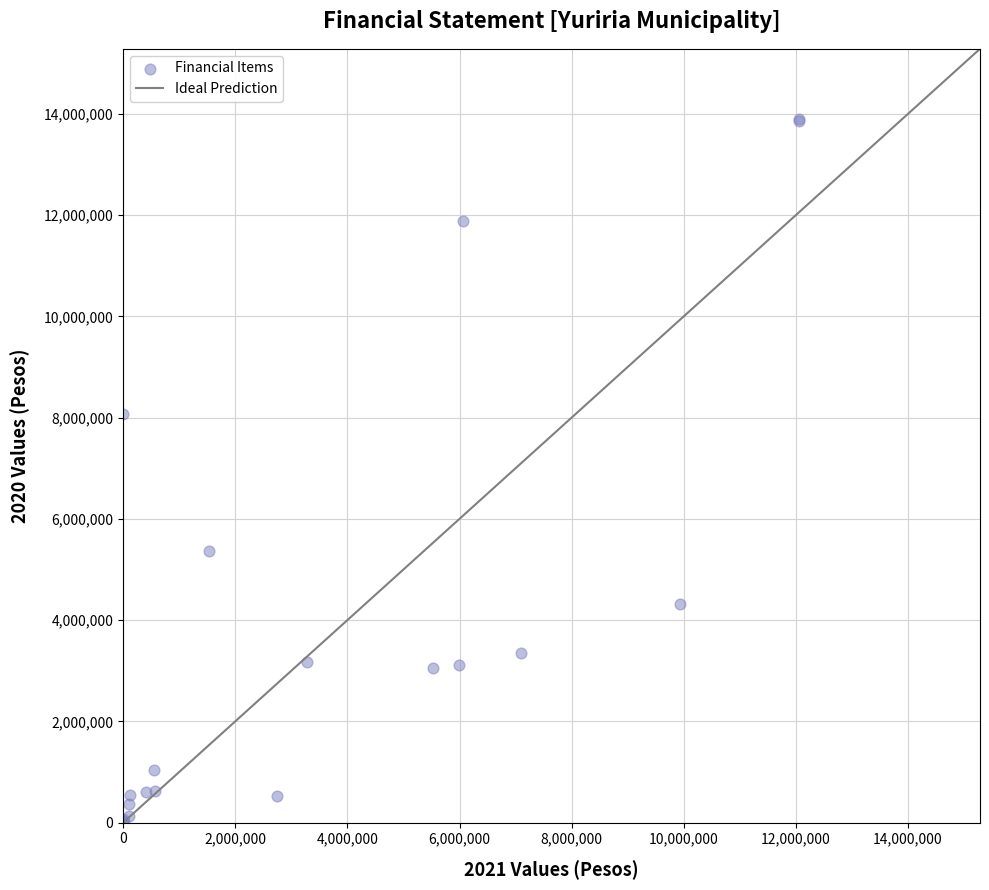

What Y value in the scatter plot is closest to 6949949?

8077205.0